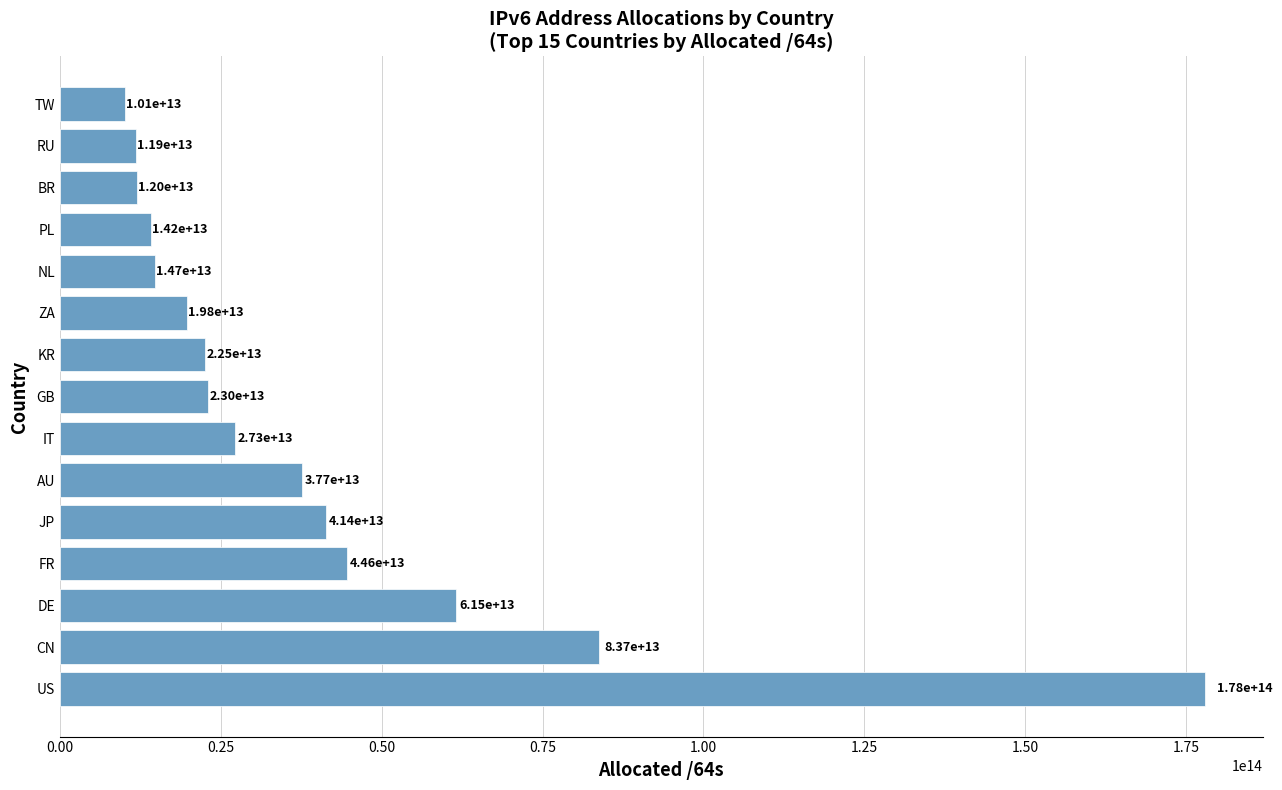

At which label is the value closest to 94081480065024?

CN